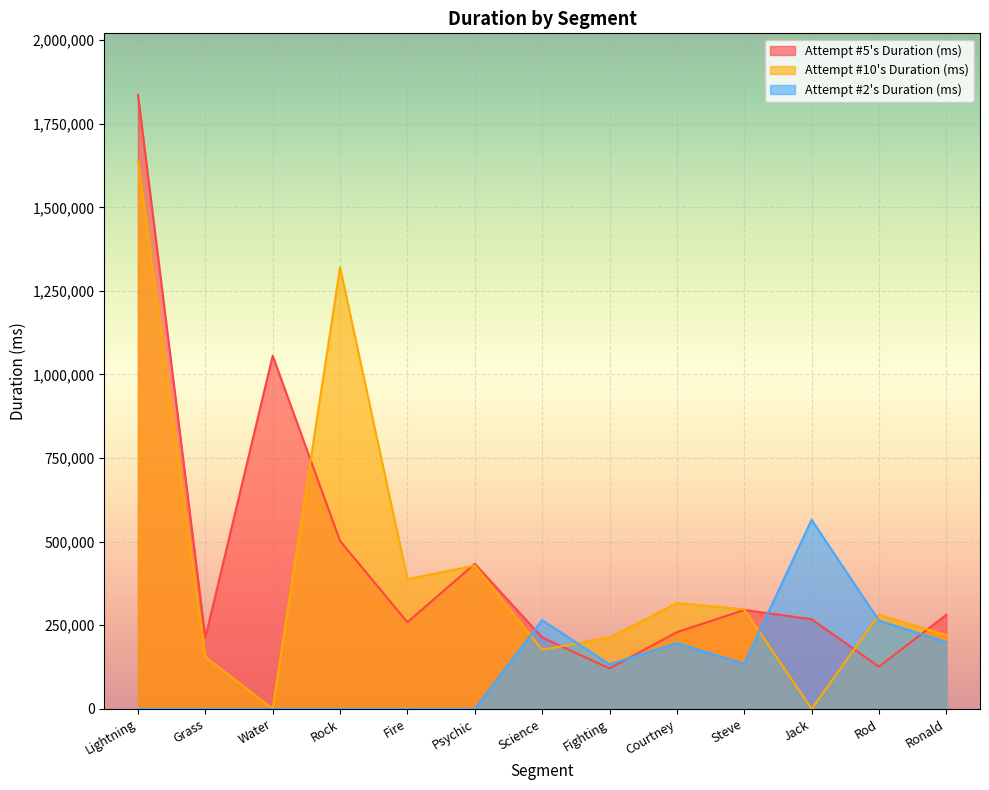

Is the value of Attempt #10's Duration (ms) at Rod greater than the value of Attempt #5's Duration (ms) at Jack?

Yes